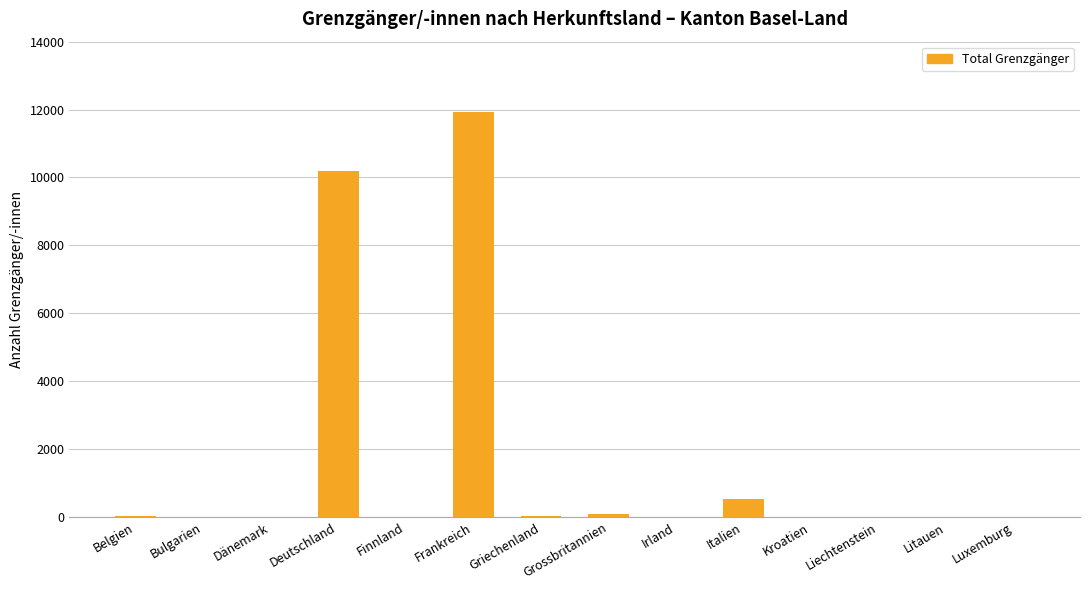

What is the maximum value shown in the chart?

11927